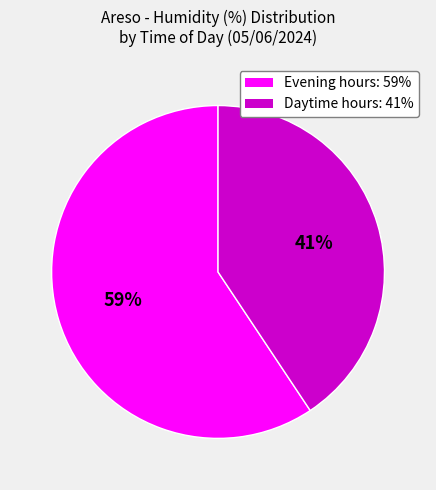

How many segments does this pie chart have?

2